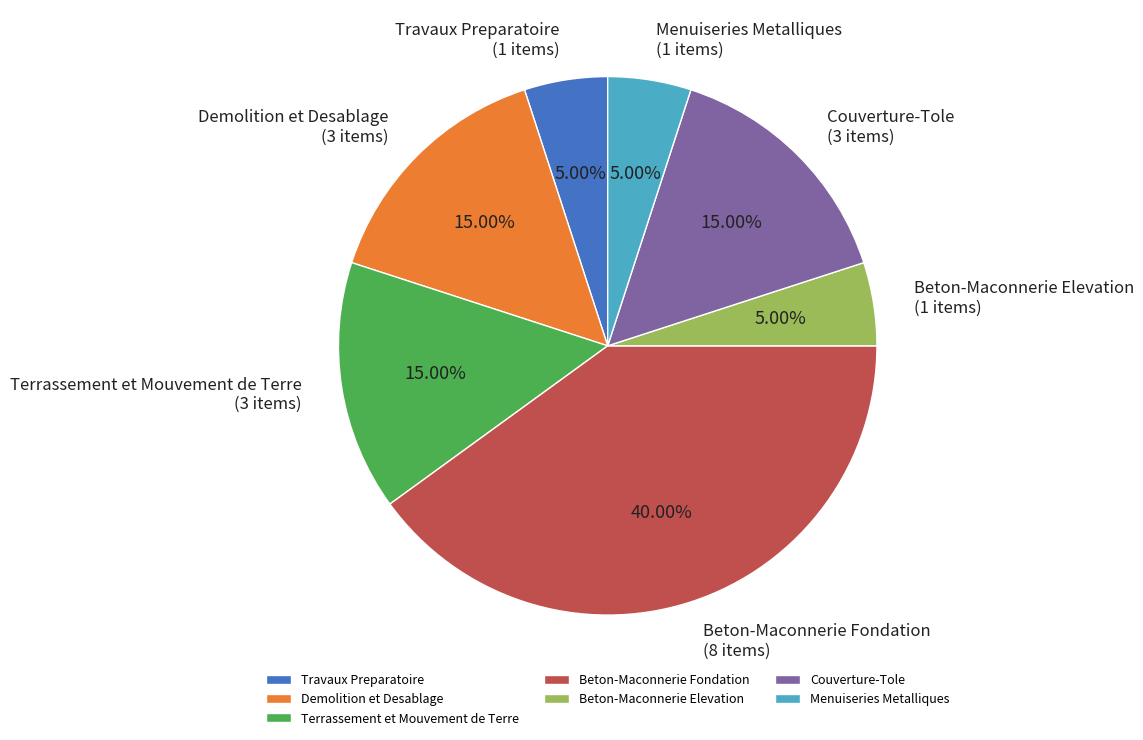

To the nearest percent, what is the difference between the largest and smallest slice percentages?

35%